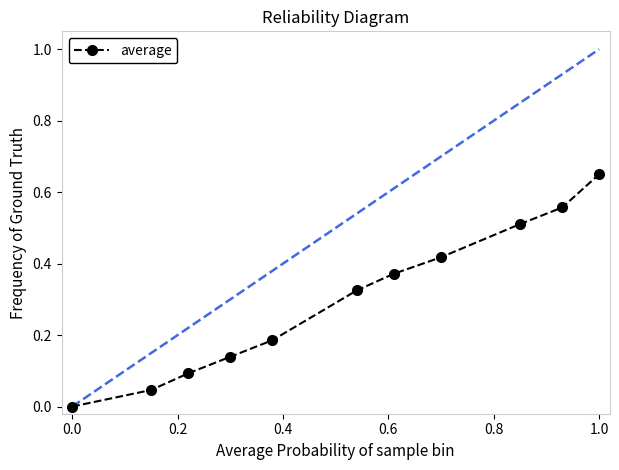

Count the number of values greater than 0.

10